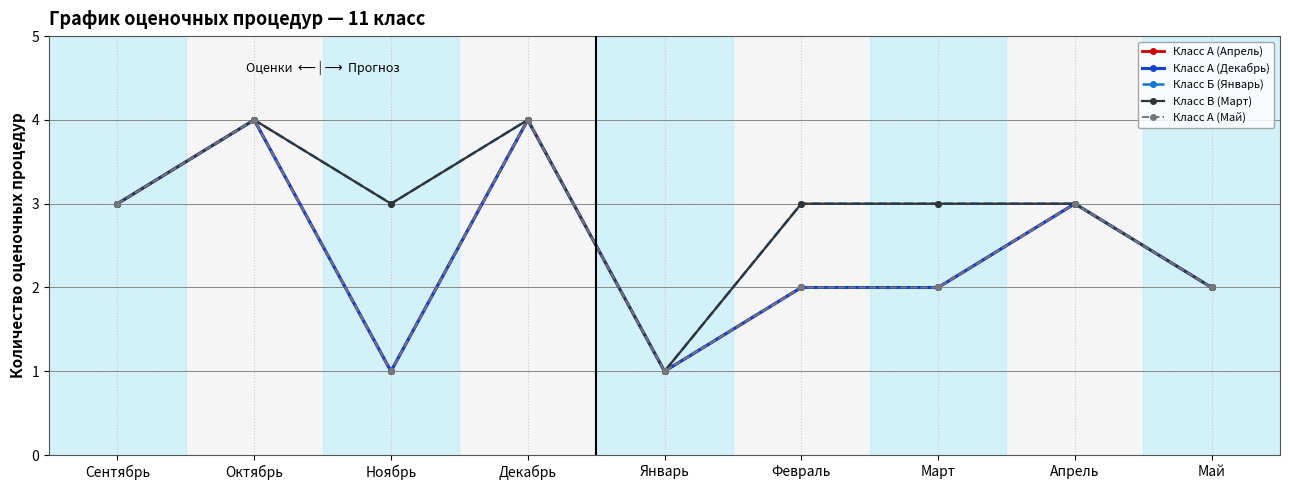

How many distinct data groups are displayed?

5